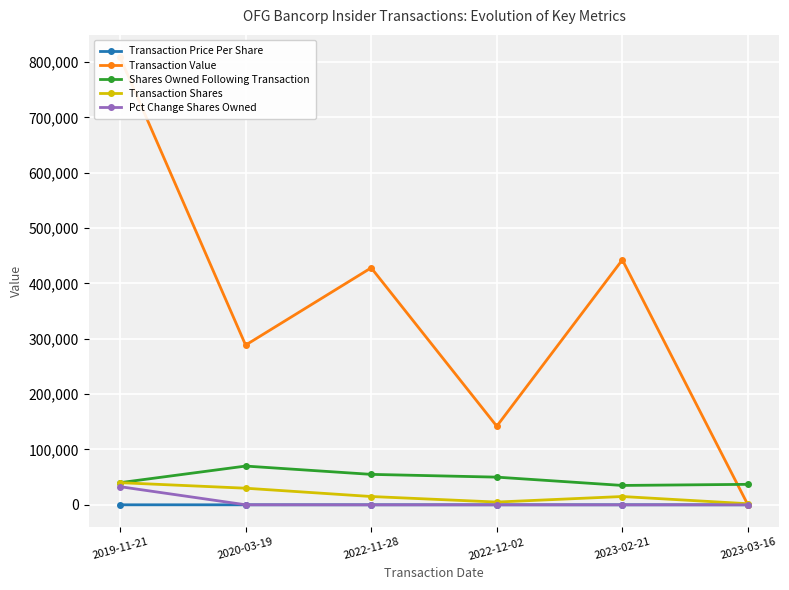

What are all the series names shown in the legend?

Transaction Price Per Share, Transaction Value, Shares Owned Following Transaction, Transaction Shares, Pct Change Shares Owned